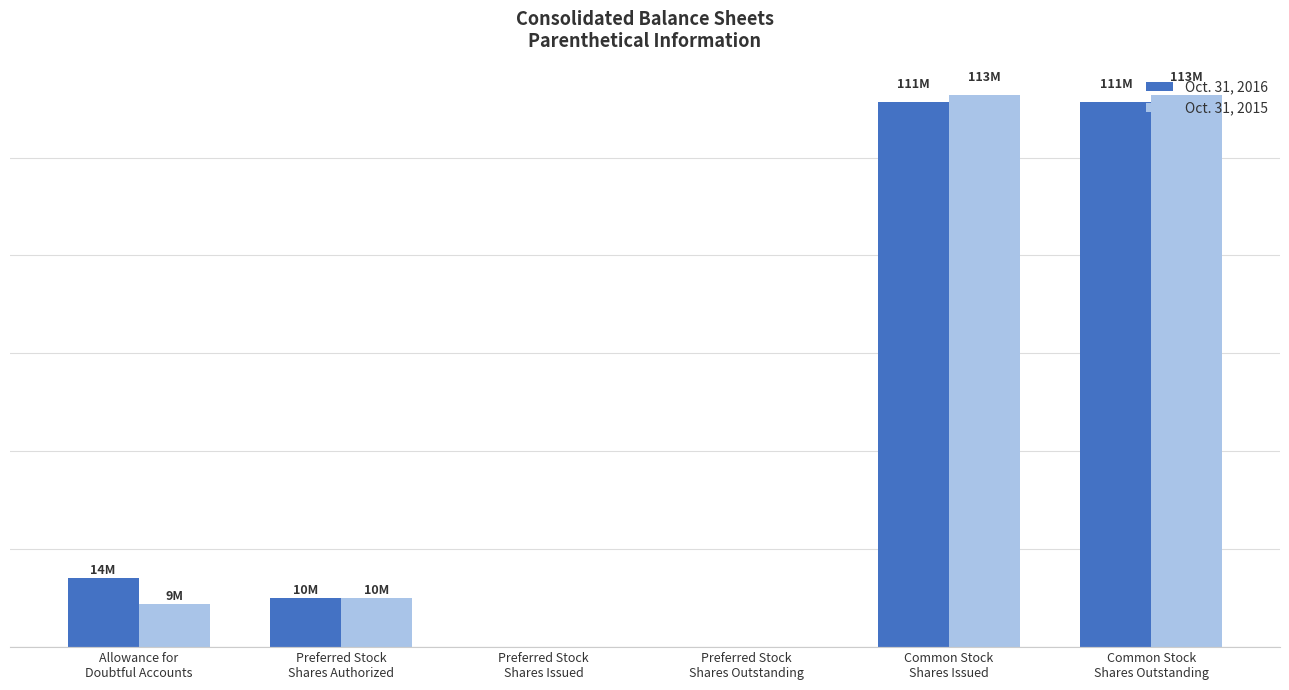

Which series has the widest spread of values?

Oct. 31, 2015